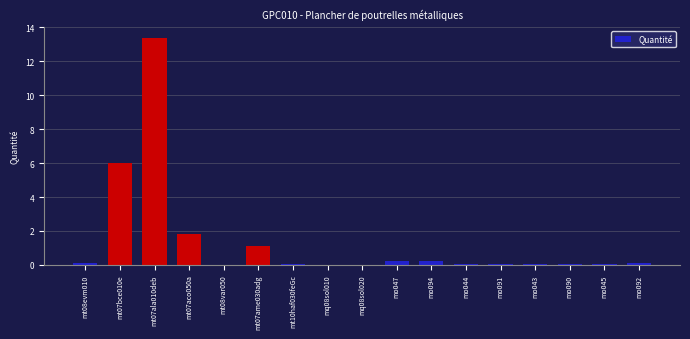

True or false: the data shows 0.0 at mt08var050.

True